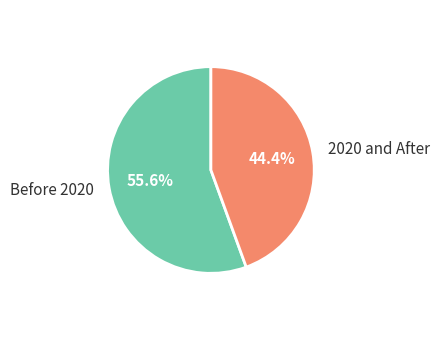

Count the number of slices in the pie.

2